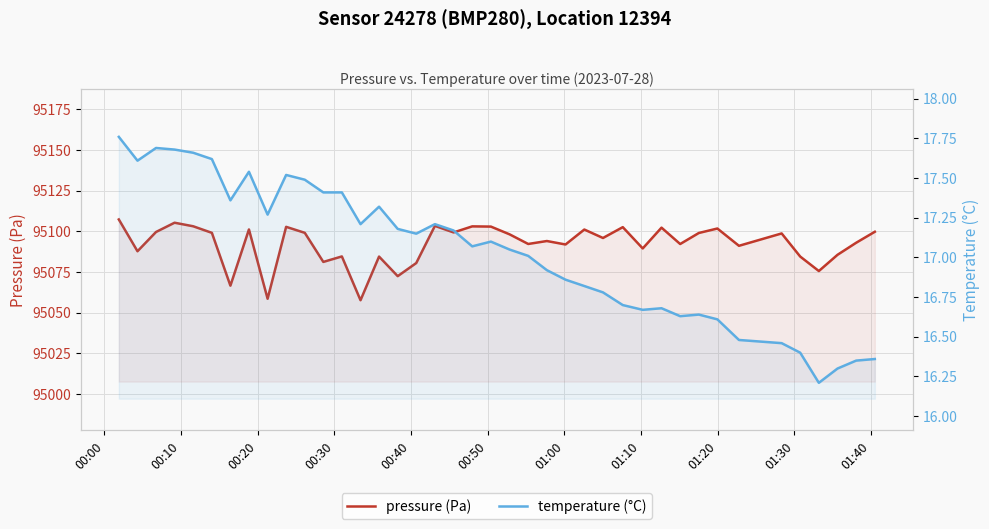

How many lines are shown in the chart?

2